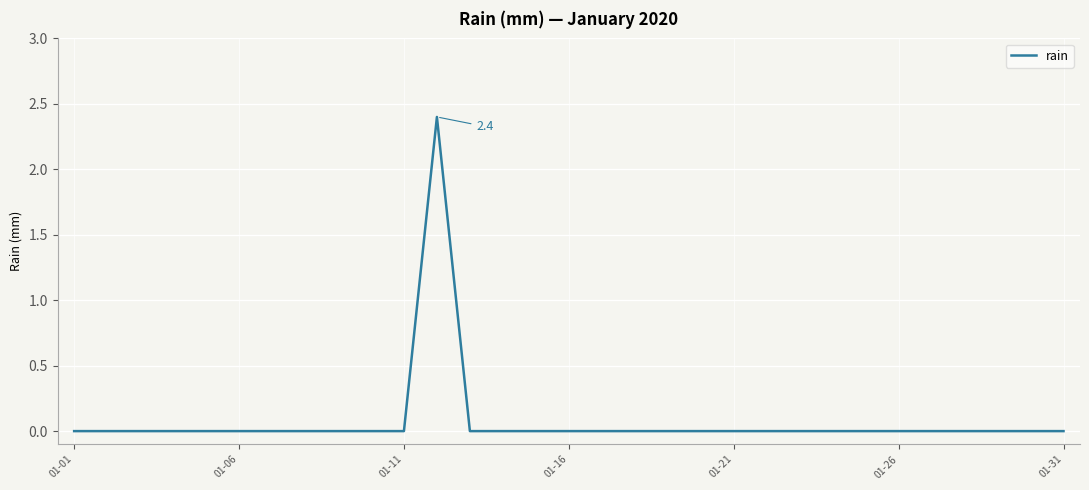

What is the difference between the maximum and minimum values?

2.4